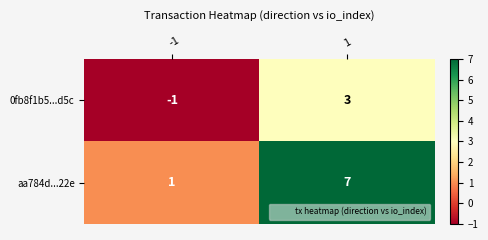

Is it true that aa784d...22e equals 0 at -1?

False